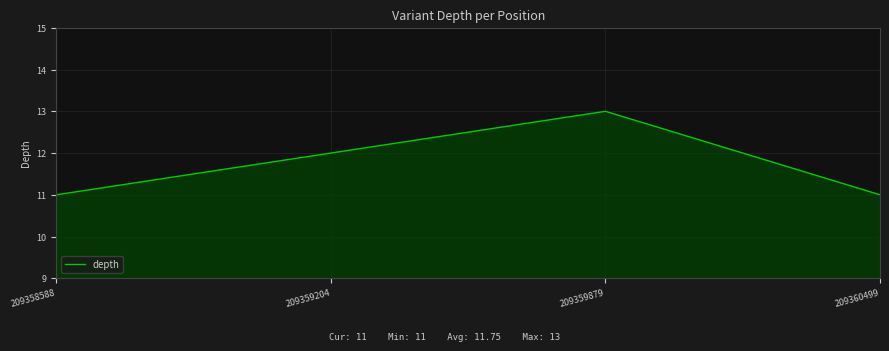

Does the chart have visible grid lines?

Yes